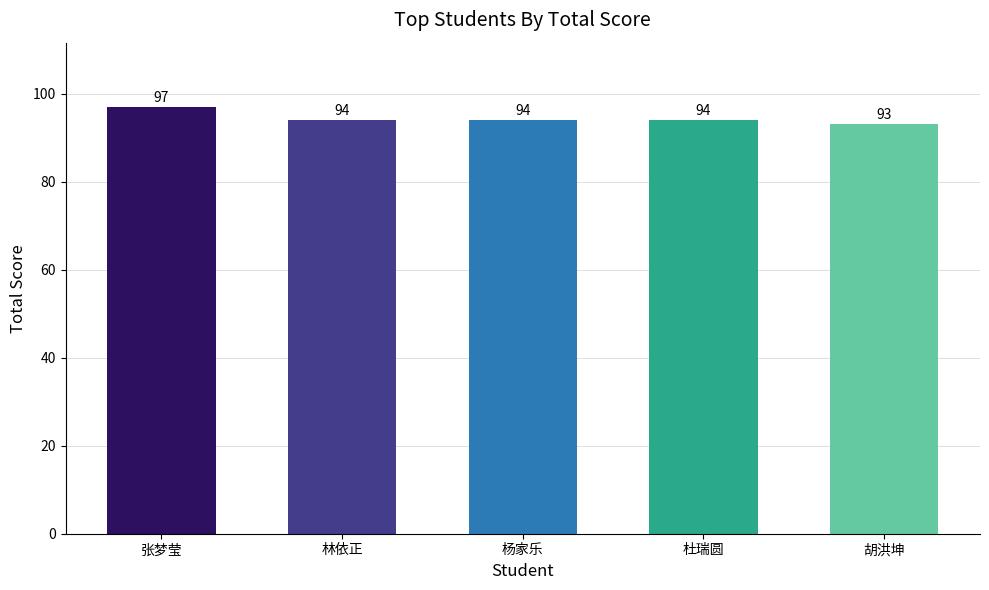

What is the maximum value shown in the chart?

97